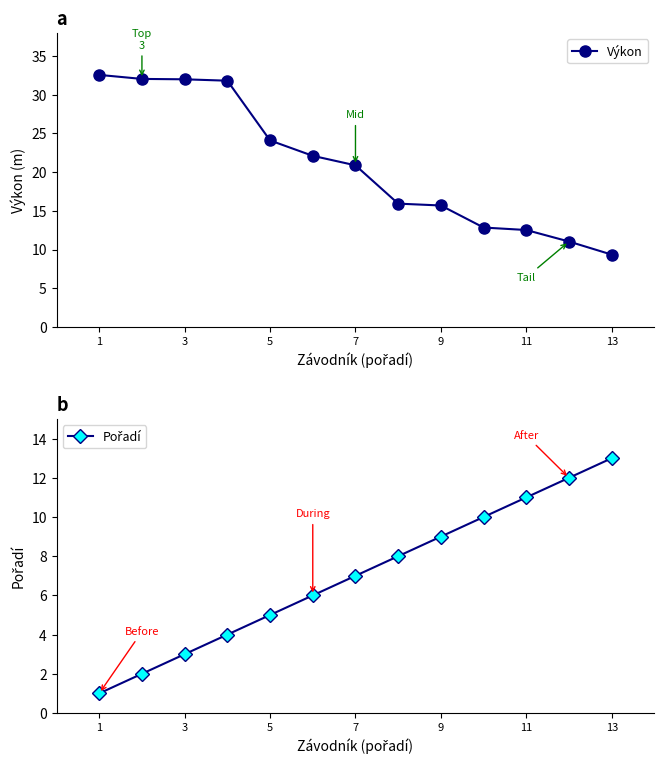

What is the value of the Pořadí point at the 8th from the left?

4.0